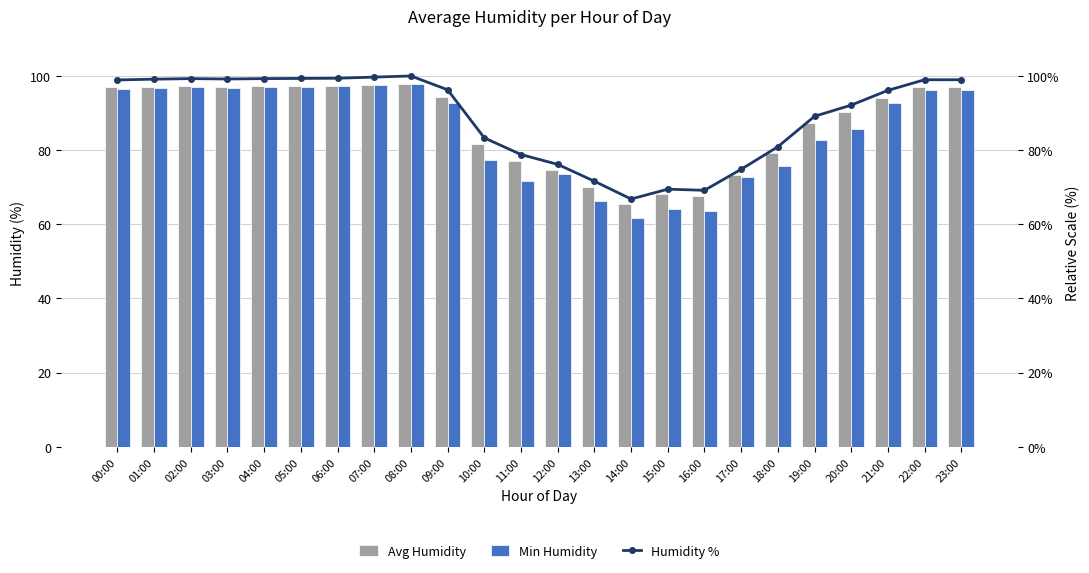

What position from the right is 13:00?

11